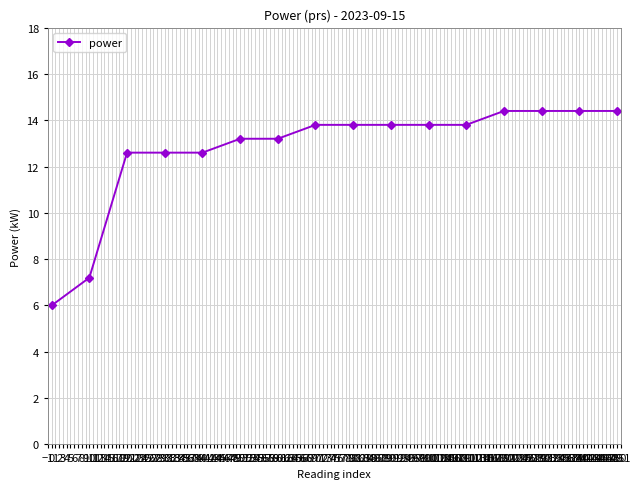

Reading left to right, transcribe all the data shown in this chart.

6.0	7.2	12.6	12.6	12.6	13.2	13.2	13.8	13.8	13.8	13.8	13.8	14.4	14.4	14.4	14.4